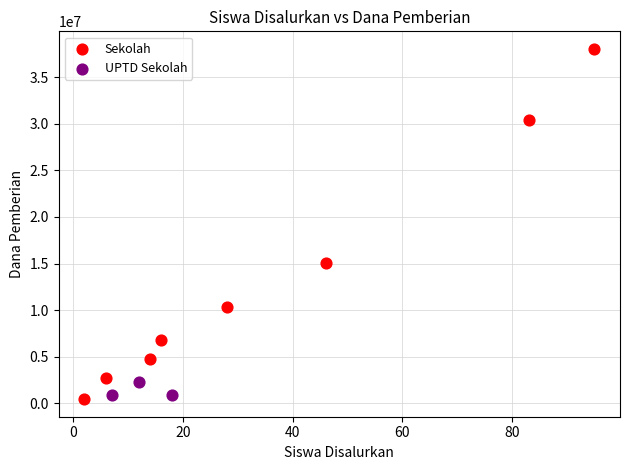

Which series reaches the maximum Y coordinate?

Sekolah